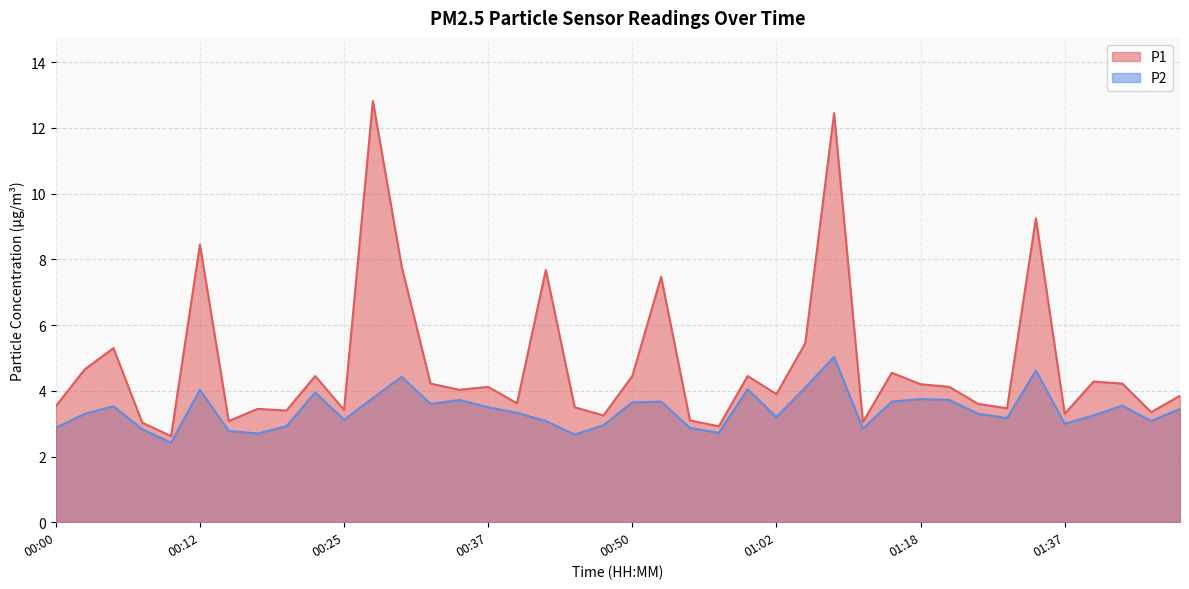

True or false: P2 and P1 cross at least once.

False